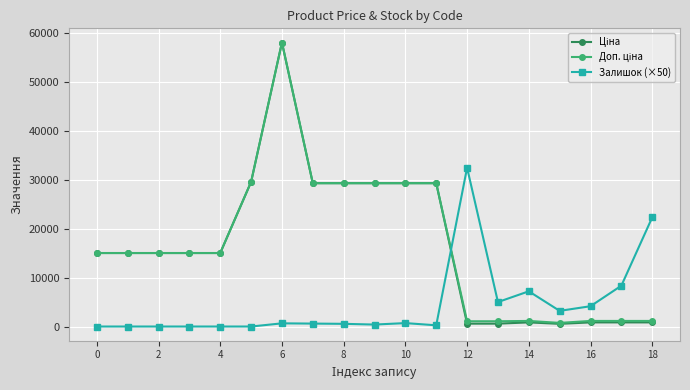

What is the maximum value for Залишок (×50)?

32450.0